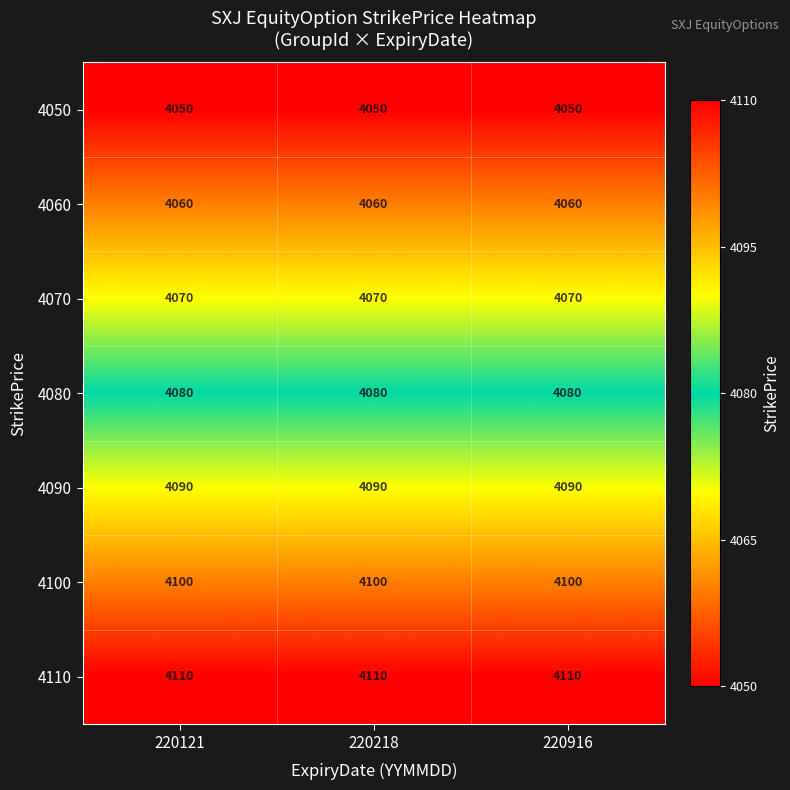

List the series in order of their peak value, highest first.

4110, 4100, 4090, 4080, 4070, 4060, 4050